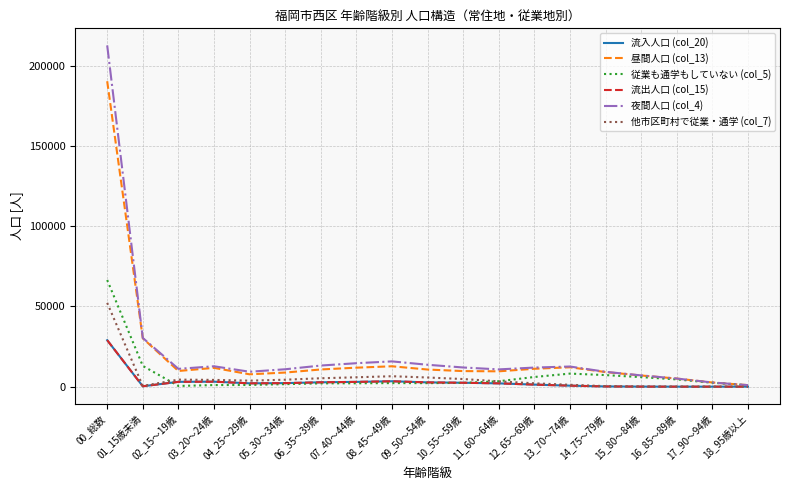

Does the chart have visible grid lines?

Yes